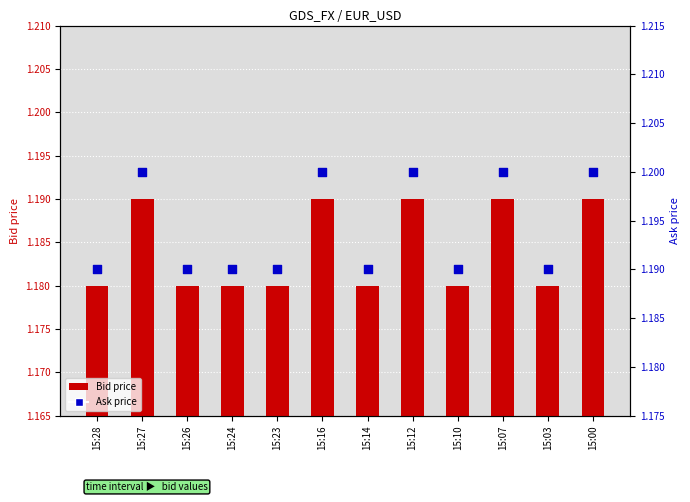

What is the total value across all series at 15:03?

2.4